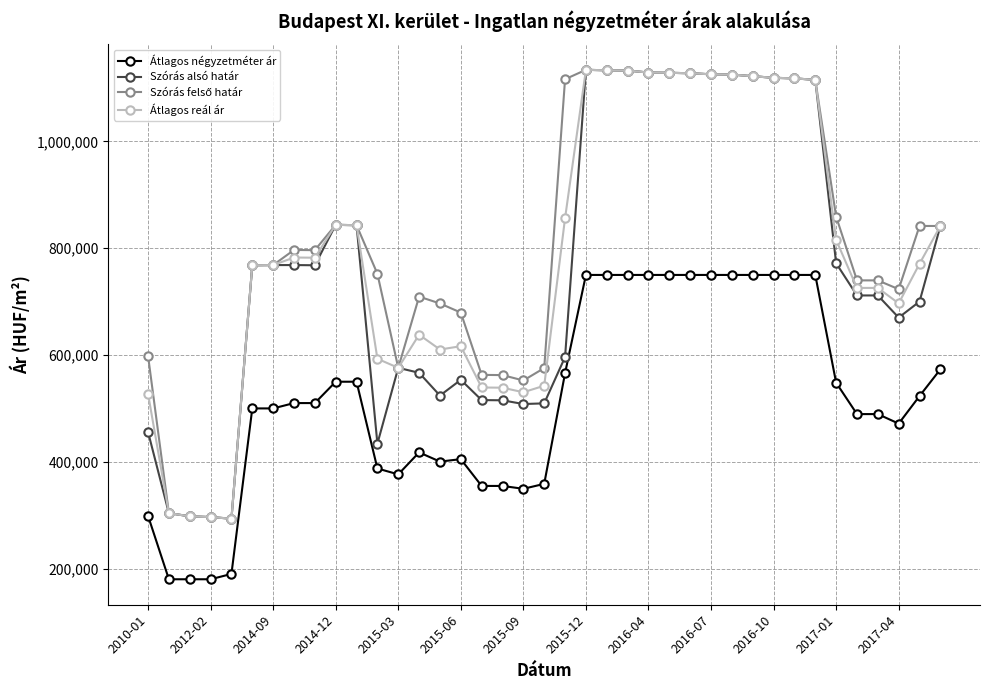

How many categories are shown in the chart?

39